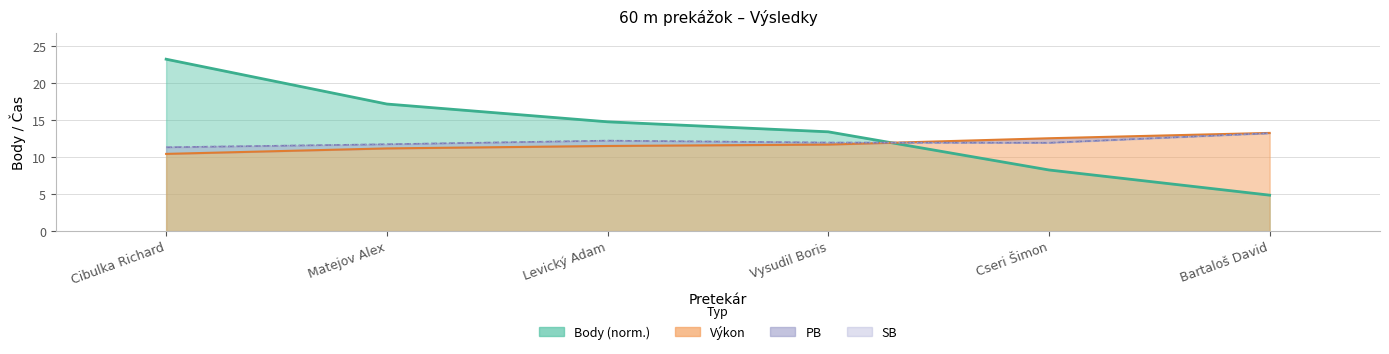

What is the label of the 2nd point from the right?

Cseri Šimon